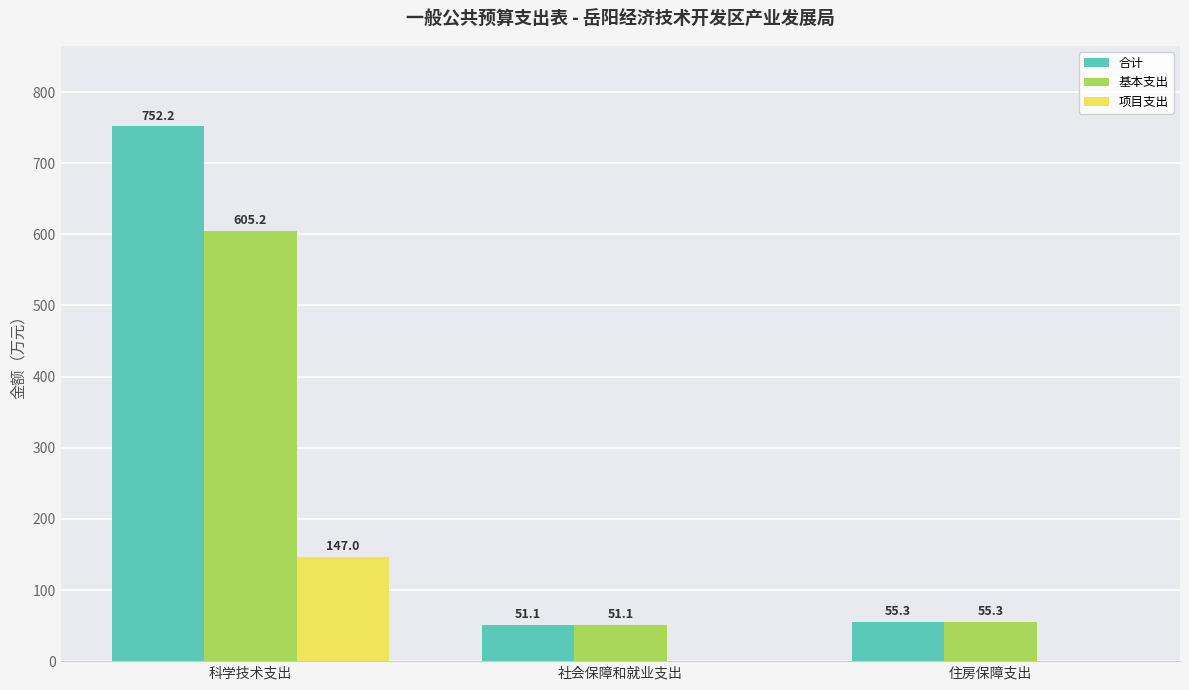

At which category is the sum across all series the highest?

科学技术支出